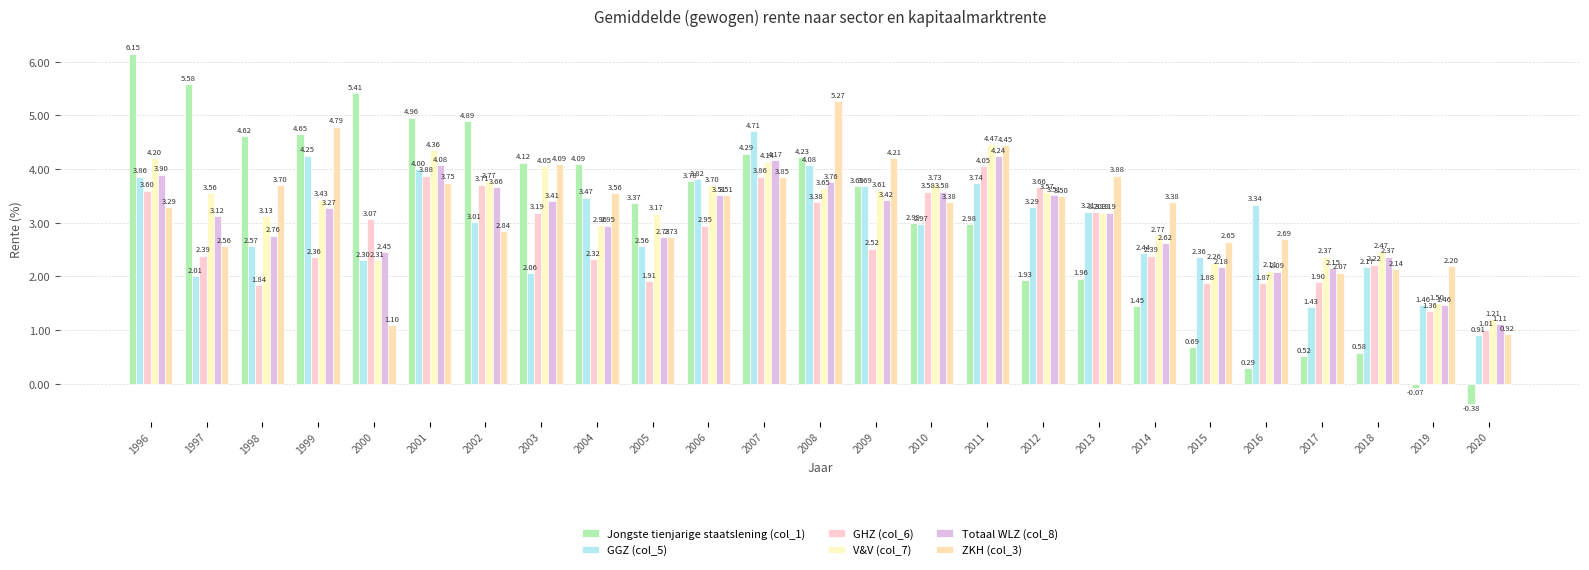

List the labels in order of Jongste tienjarige staatslening (col_1) value, largest first.

1996, 1997, 2000, 2001, 2002, 1999, 1998, 2007, 2008, 2003, 2004, 2006, 2009, 2005, 2010, 2011, 2013, 2012, 2014, 2015, 2018, 2017, 2016, 2019, 2020